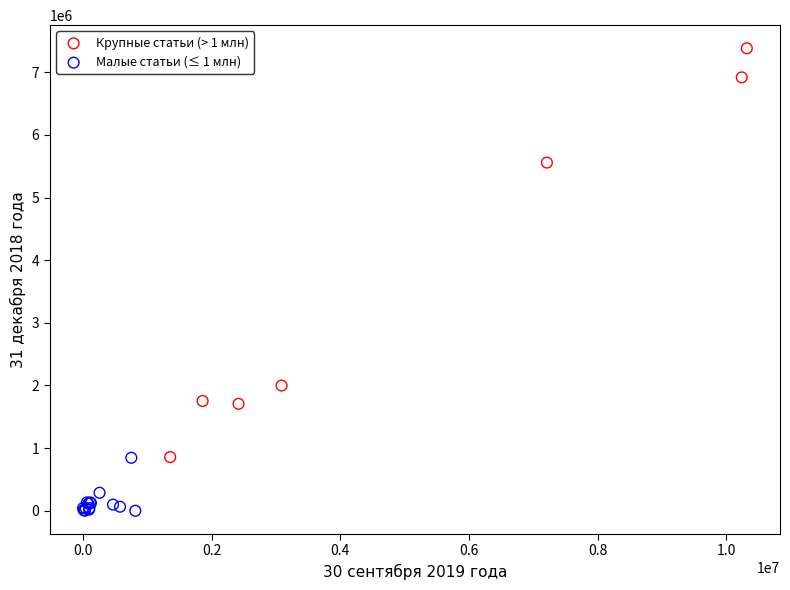

Which series contains the highest Y value?

Крупные статьи (> 1 млн)